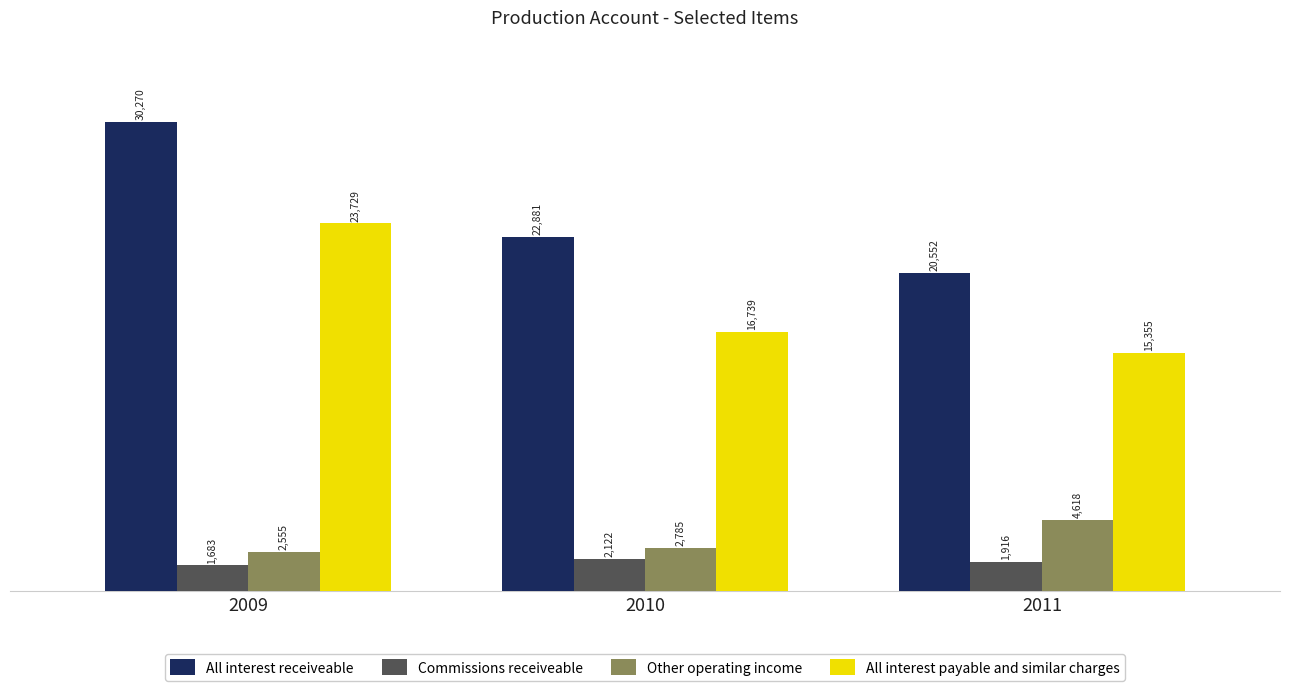

Are the bars grouped side by side (vs. stacked)?

Yes